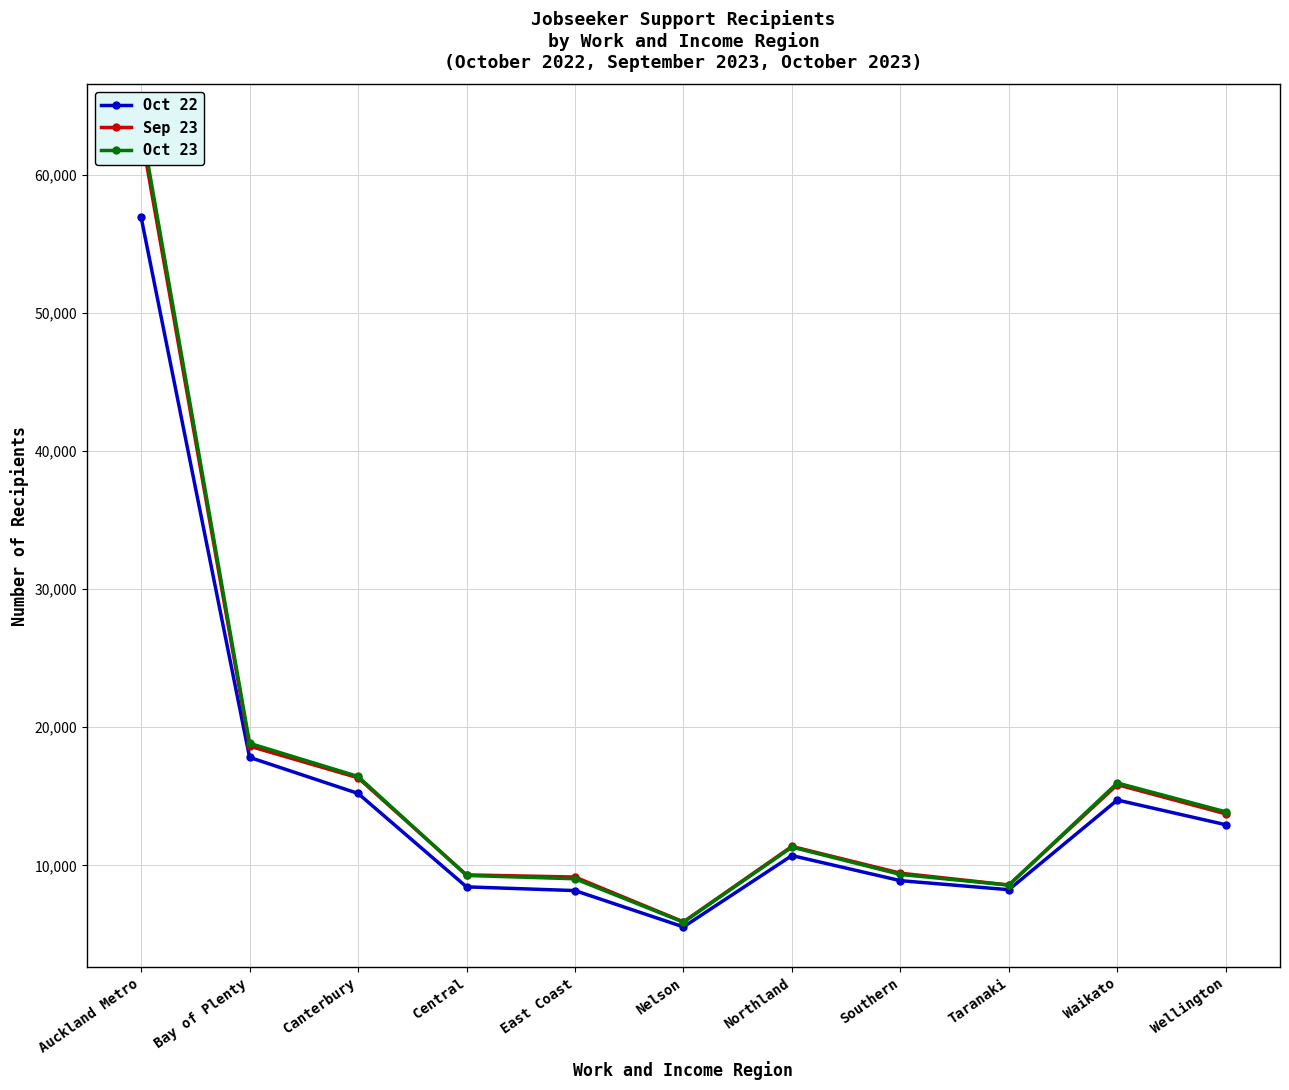

Which series has the widest spread of values?

Oct 23